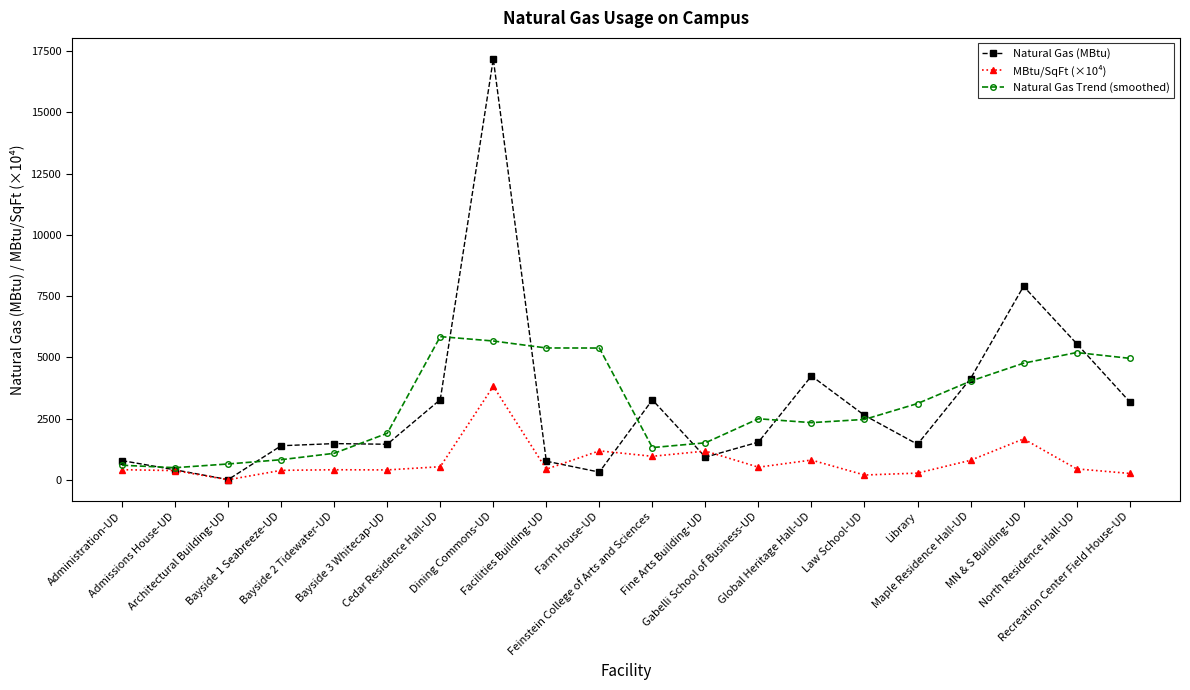

What is the difference between the maximum and minimum values in the MBtu/SqFt (×10⁴) series?

3815.6